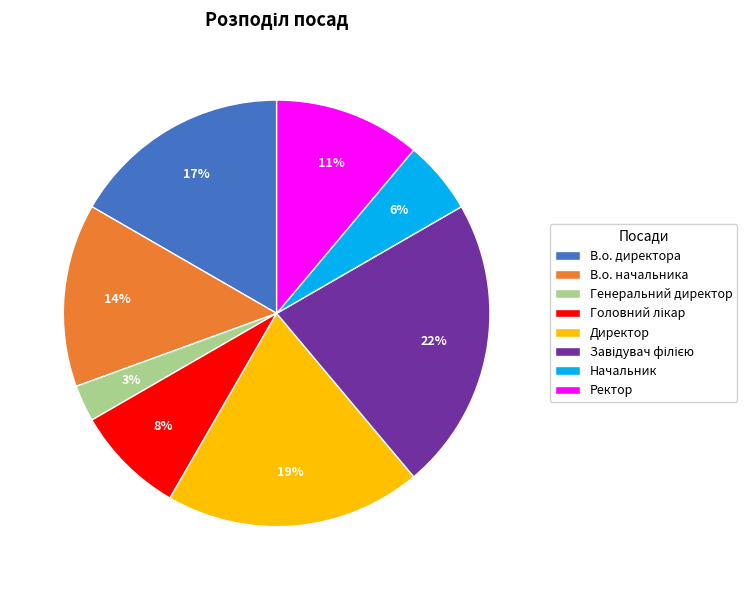

To the nearest percent, what portion does Начальник represent?

6%